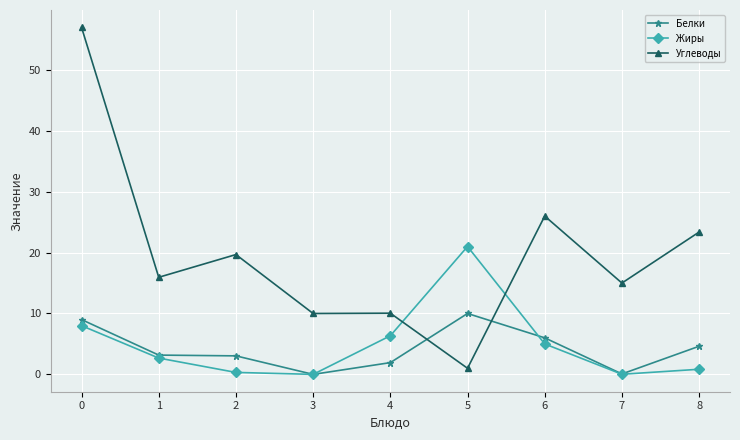

How many distinct data groups are displayed?

3